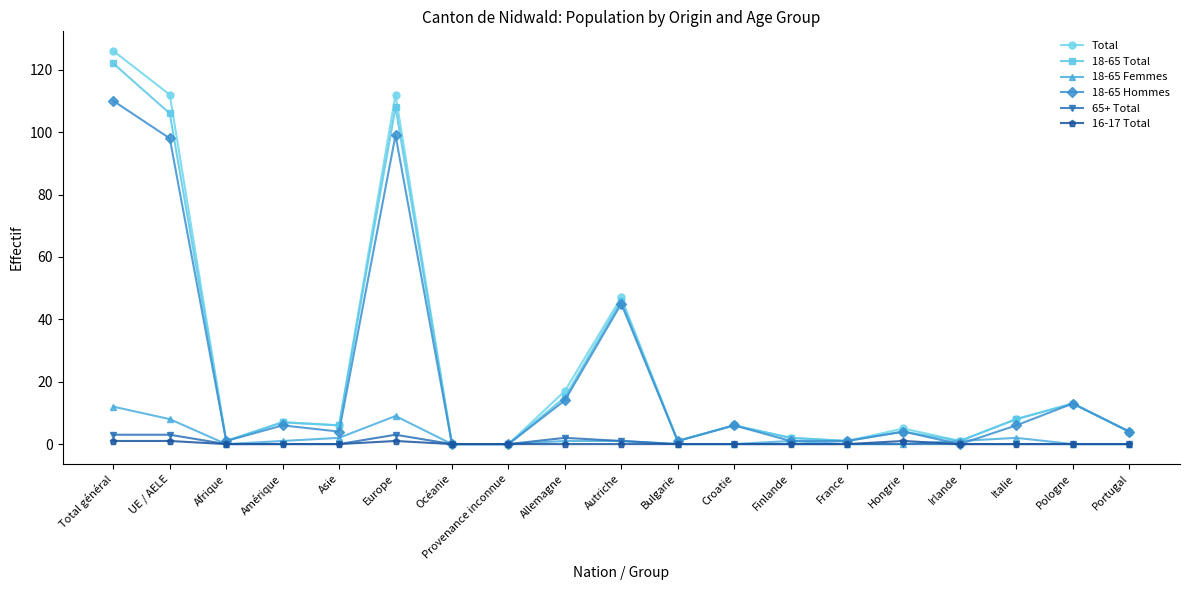

The value of 18-65 Total at Provenance inconnue is -37. True or false?

False